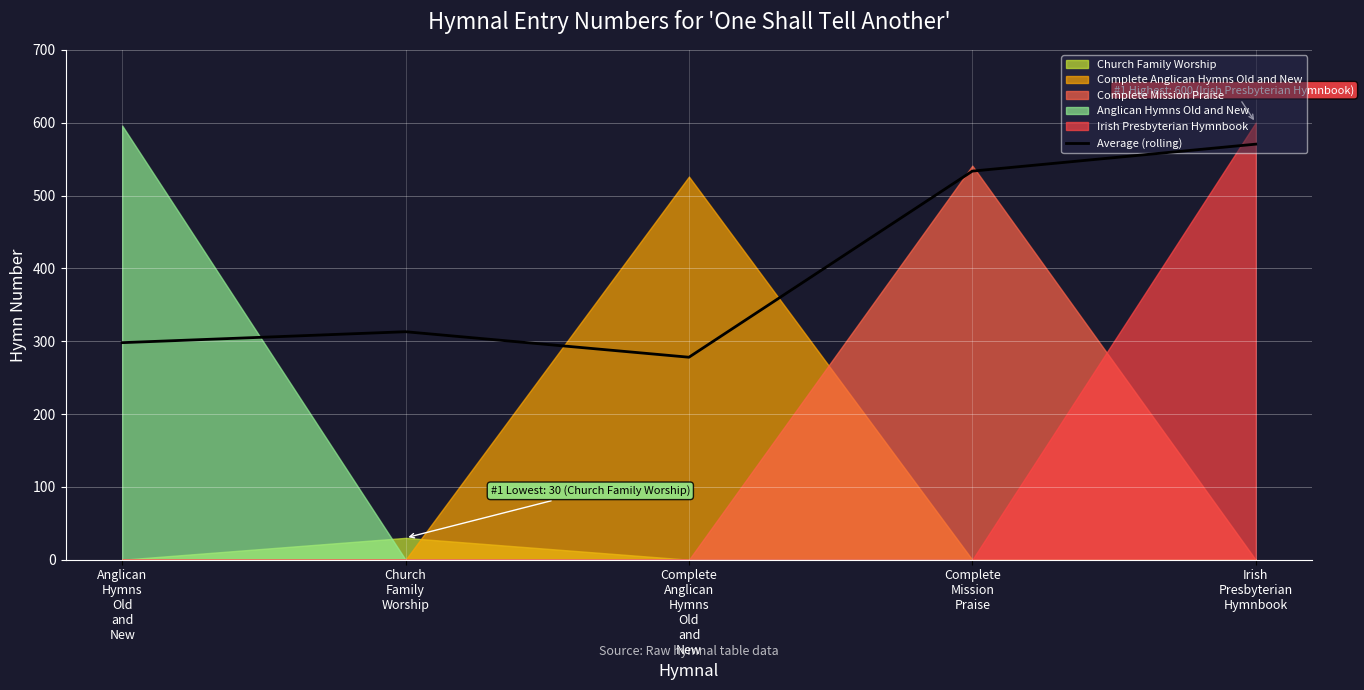

What is the value of the 2nd point from the left?

313.0